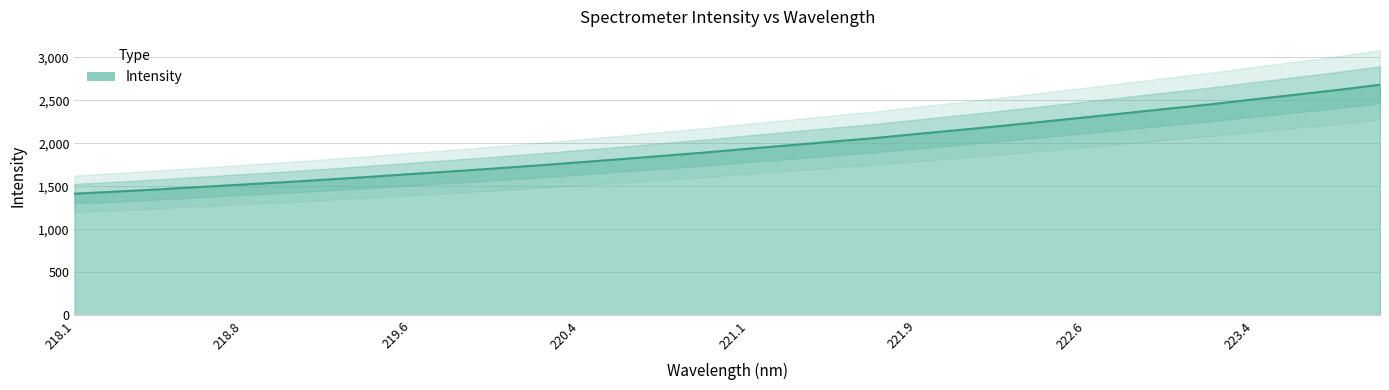

Where is the data nearest to the value 2048?

221.6902